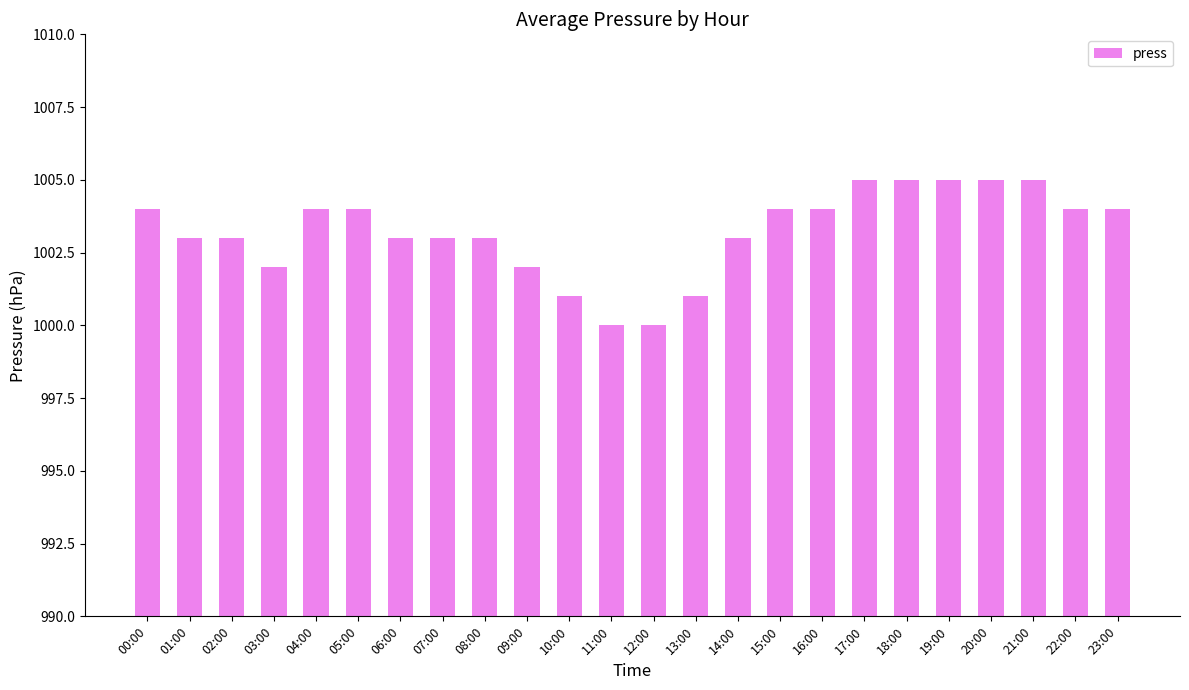

The chart shows a value of 1803 at 14:00. True or false?

False